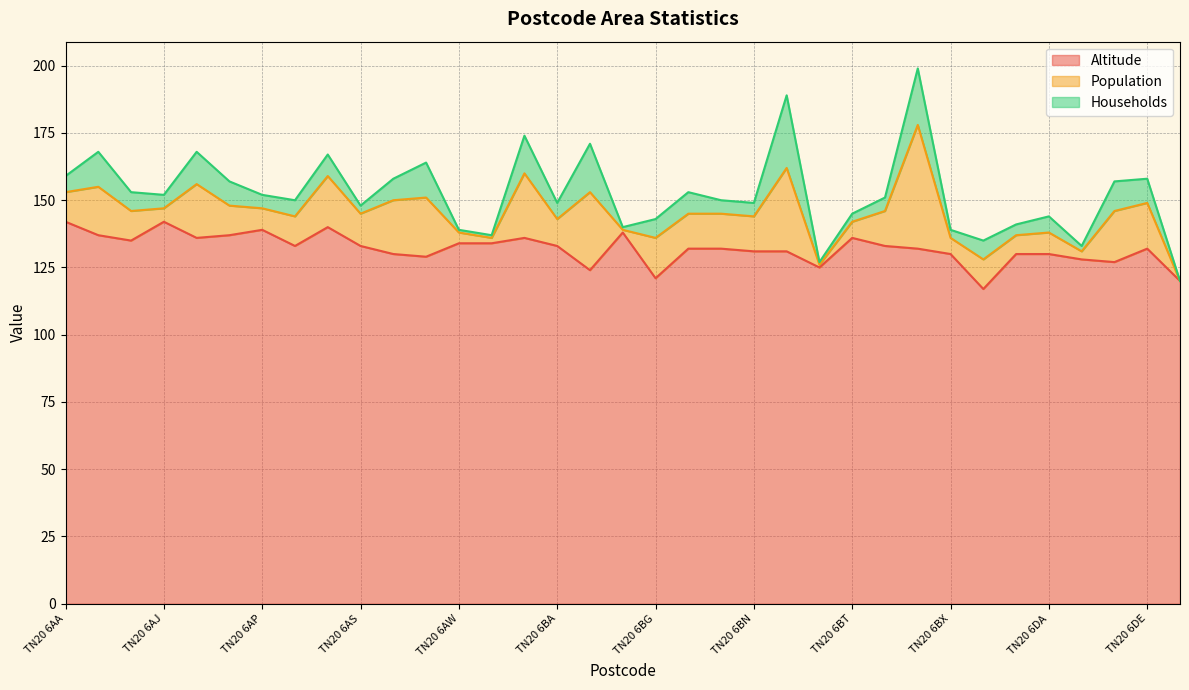

How many lines are shown in the chart?

3